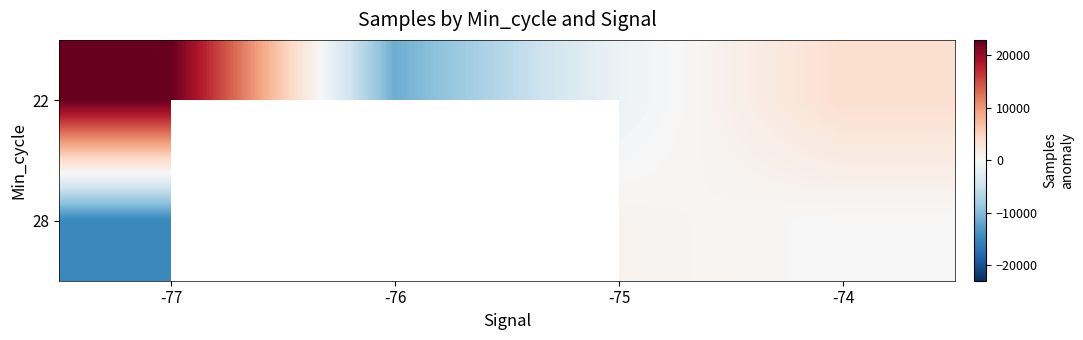

Rank the series by their maximum value, from highest to lowest.

22, 28